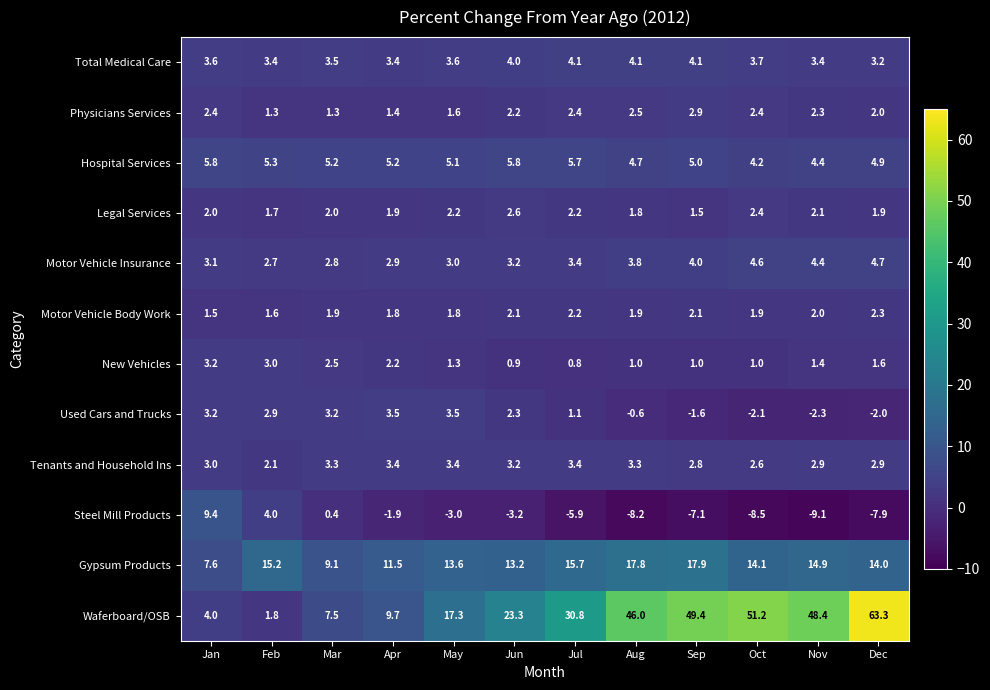

The Hospital Services series shows 4.7 at Aug. True or false?

True